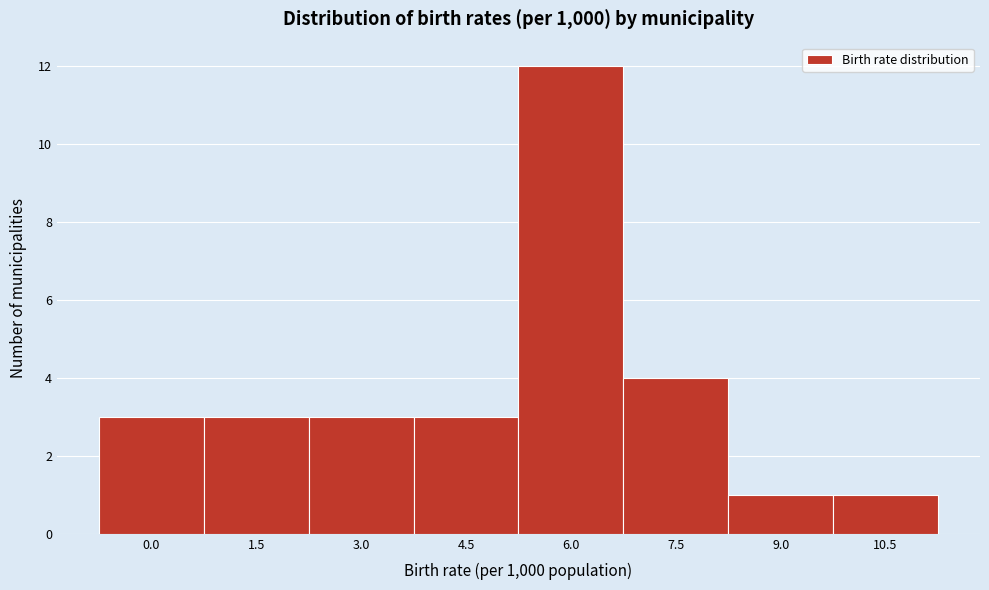

Reading left to right, transcribe all the data shown in this chart.

3	3	3	3	12	4	1	1